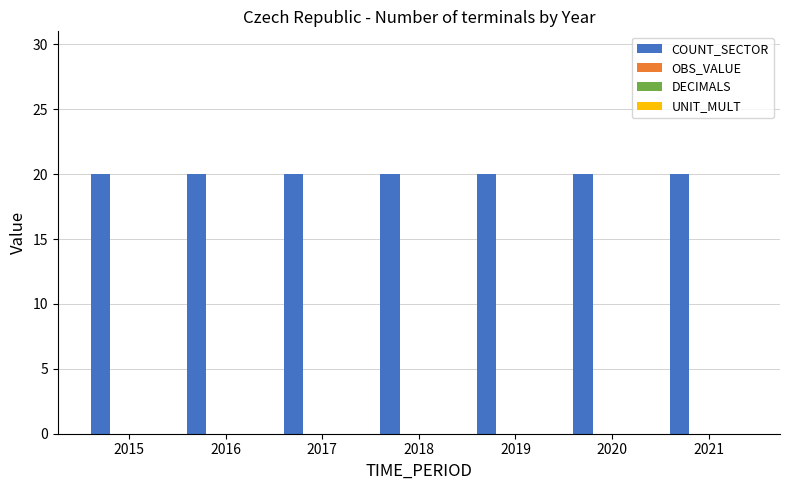

Which category has the highest value across all series?

2015